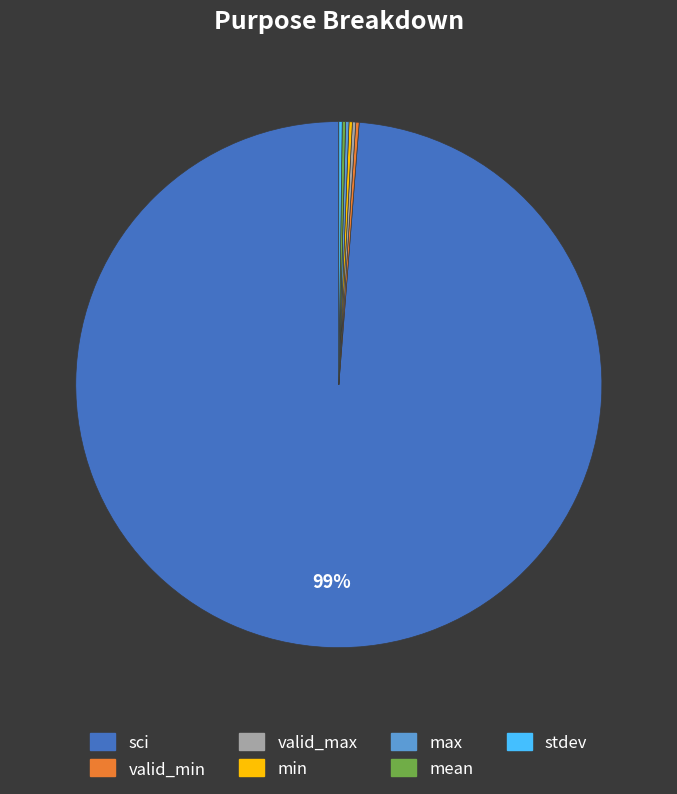

Which category has the biggest portion of the pie?

sci